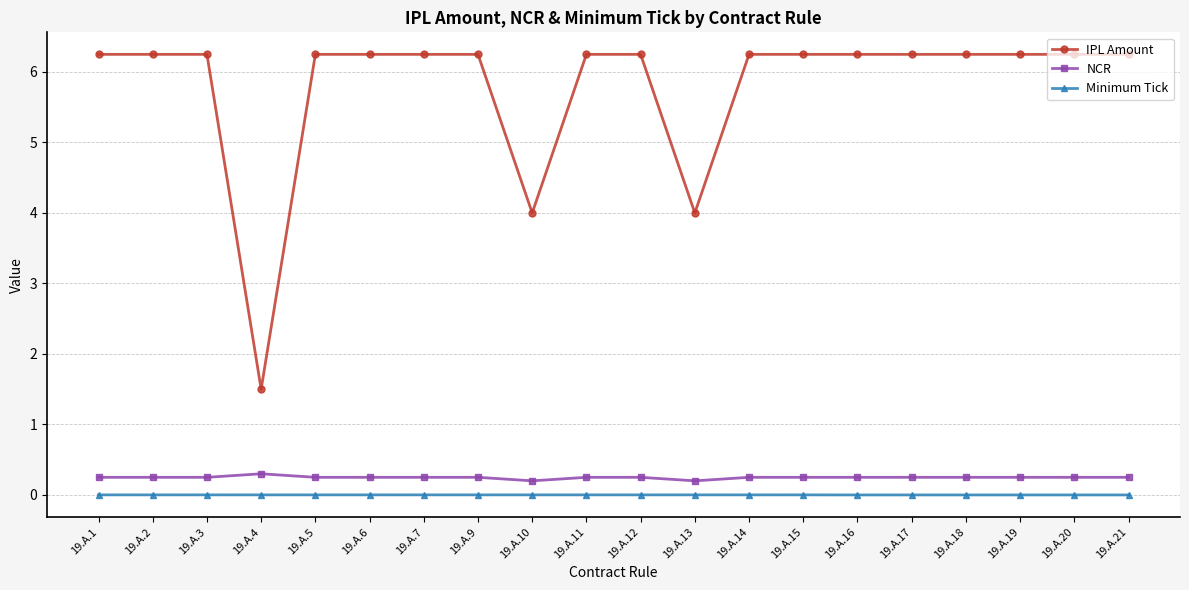

Which series has the largest range (max minus min)?

IPL Amount